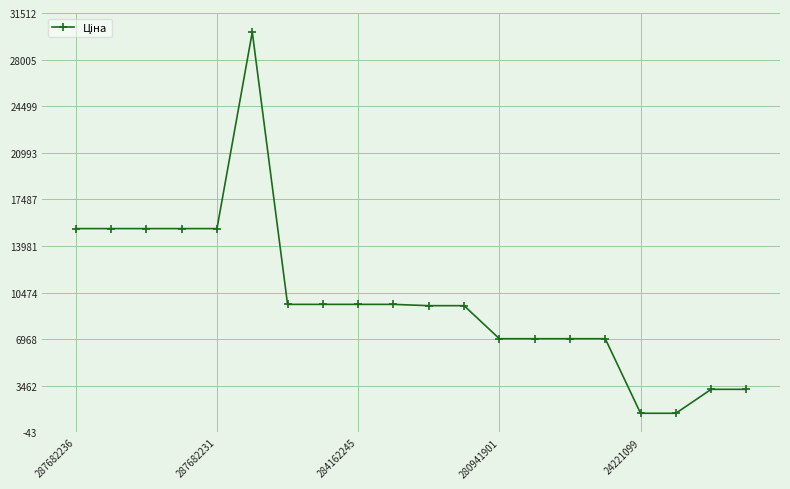

What is the sum of all values?

201013.7